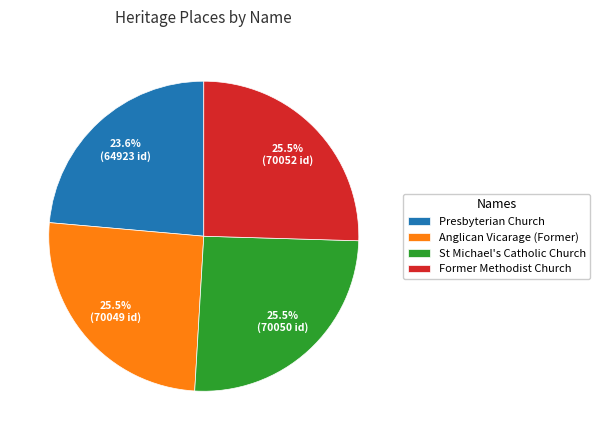

Is there a majority slice in this chart?

No